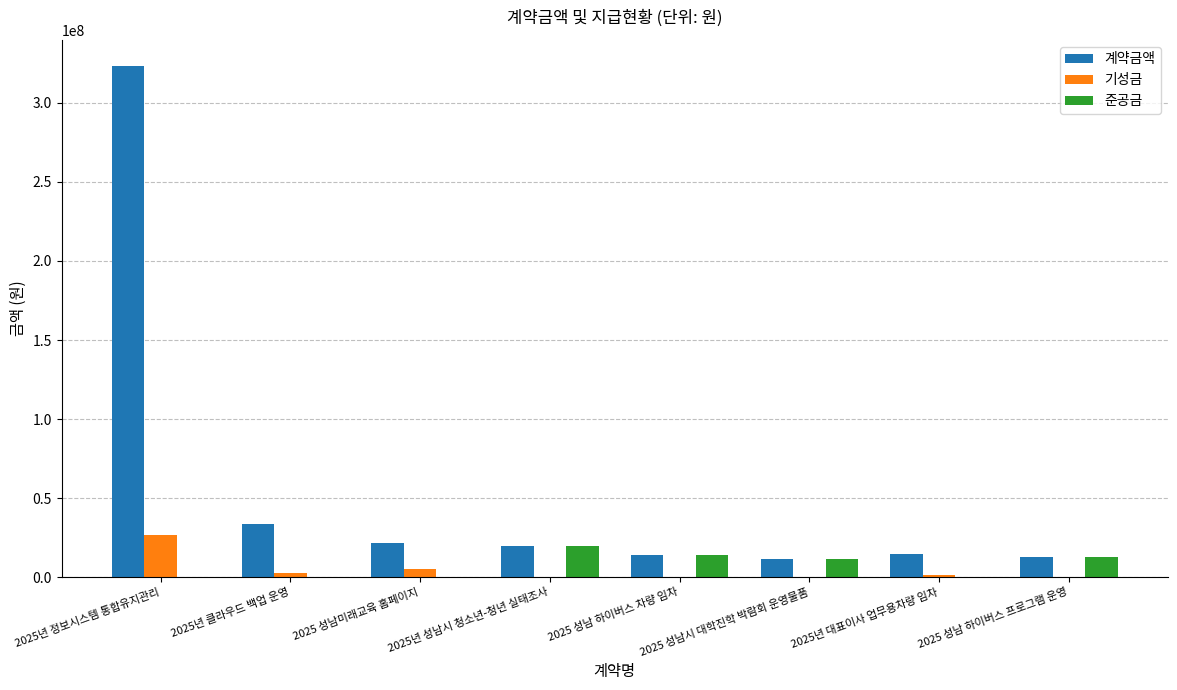

The value of 준공금 at 2025년 성남시 청소년-청년 실태조사 is 8002836. True or false?

False